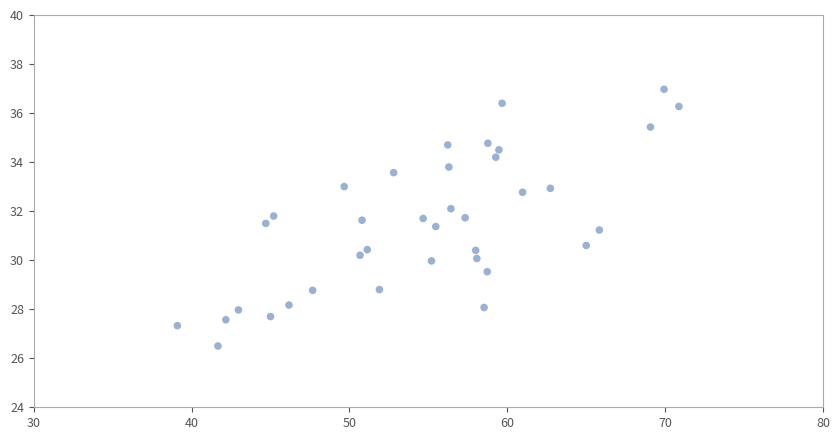

What is the range of X values (max minus min)?

31.8